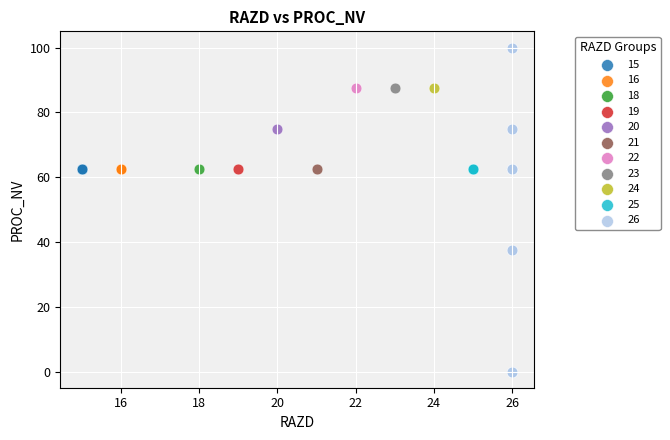

What are all the series names shown in the legend?

15, 16, 18, 19, 20, 21, 22, 23, 24, 25, 26